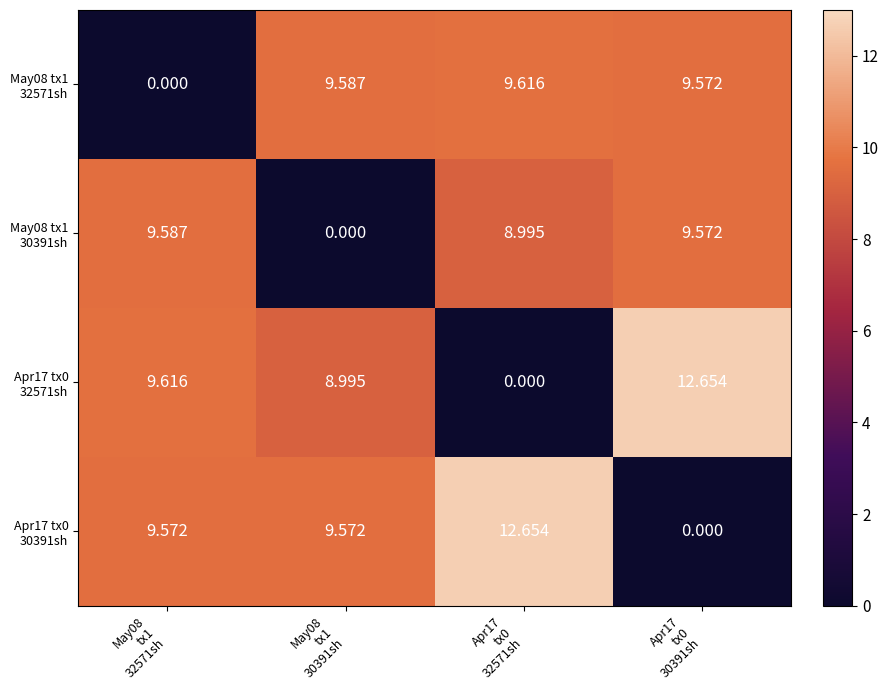

At Apr17 tx0 32571sh, list the series in order from smallest to largest.

Apr17 tx0 32571sh, May08 tx1 30391sh, May08 tx1 32571sh, Apr17 tx0 30391sh